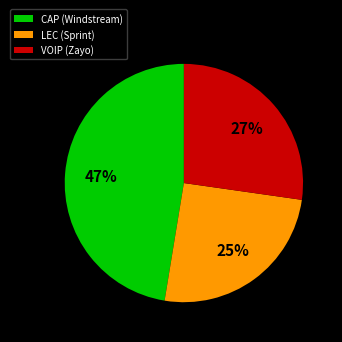

To the nearest percent, what is the combined percentage of CAP (Windstream) and VOIP (Zayo)?

75%